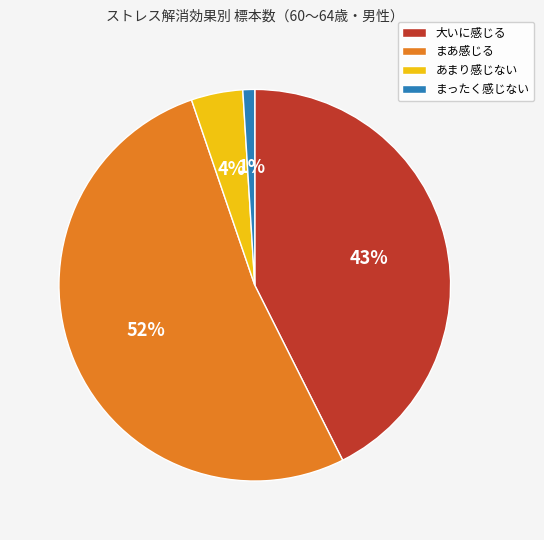

How many slices are in this pie chart?

4